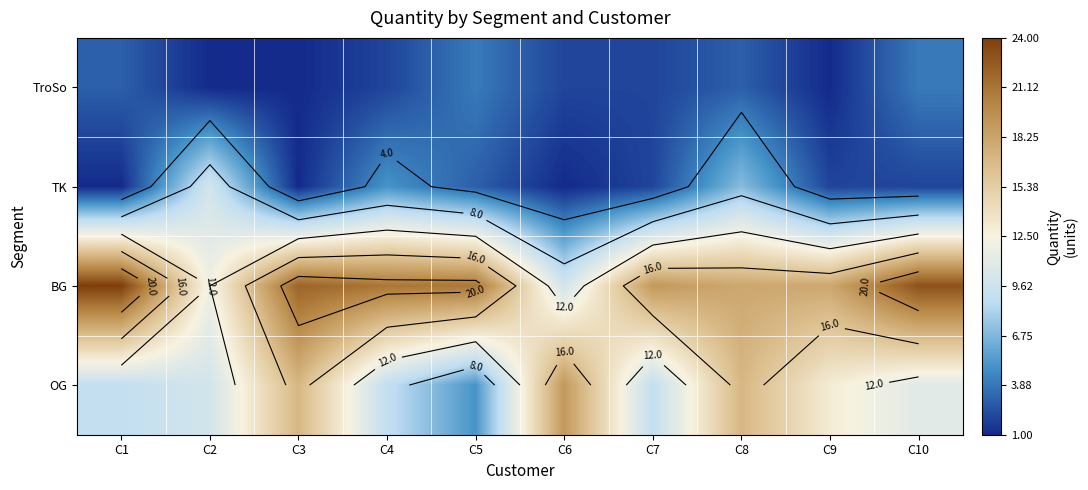

Which category has the highest value across all series?

C1